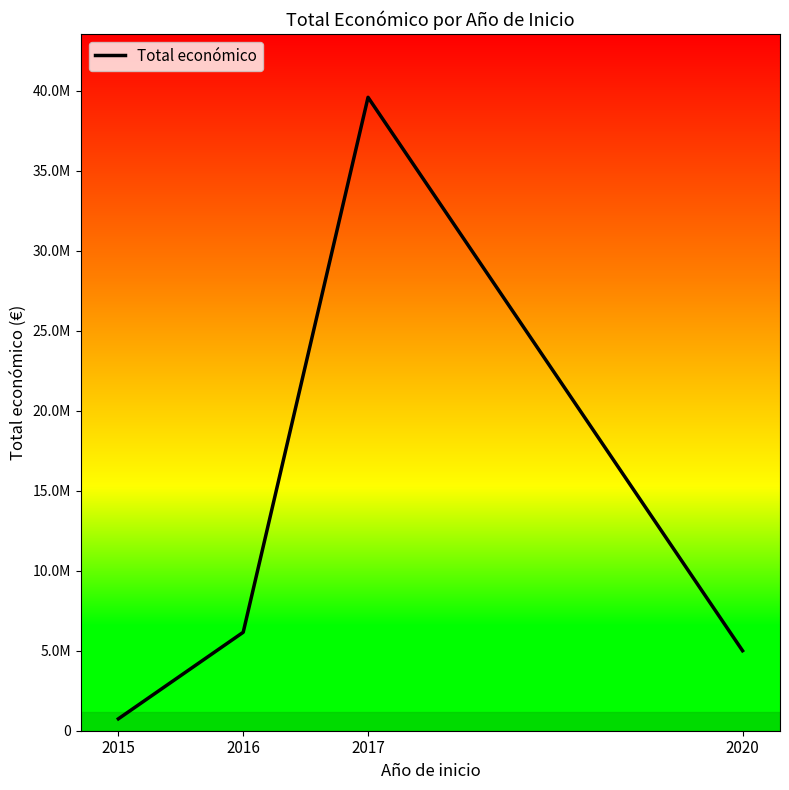

Reading left to right, transcribe all the data shown in this chart.

2015=743564	2016=6153885	2017=39590516	2020=4999972